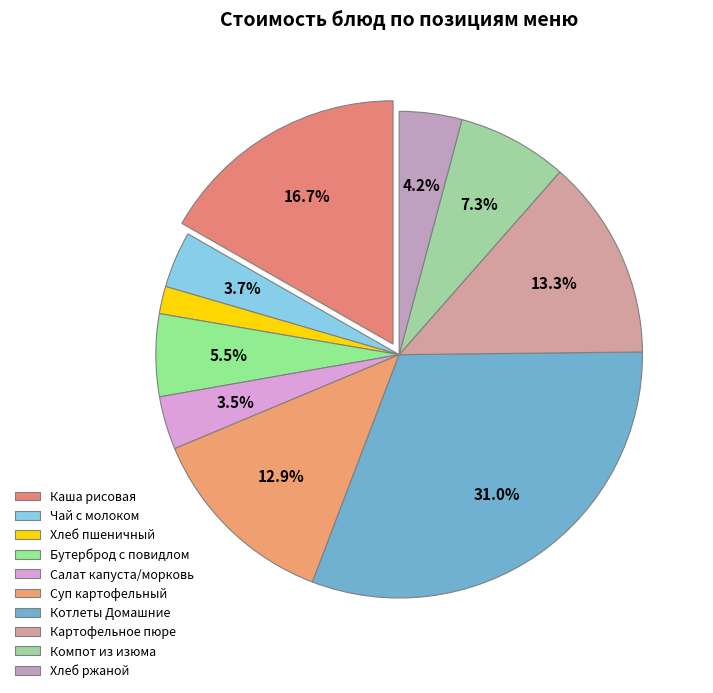

Which category has the smallest portion of the pie?

Хлеб пшеничный